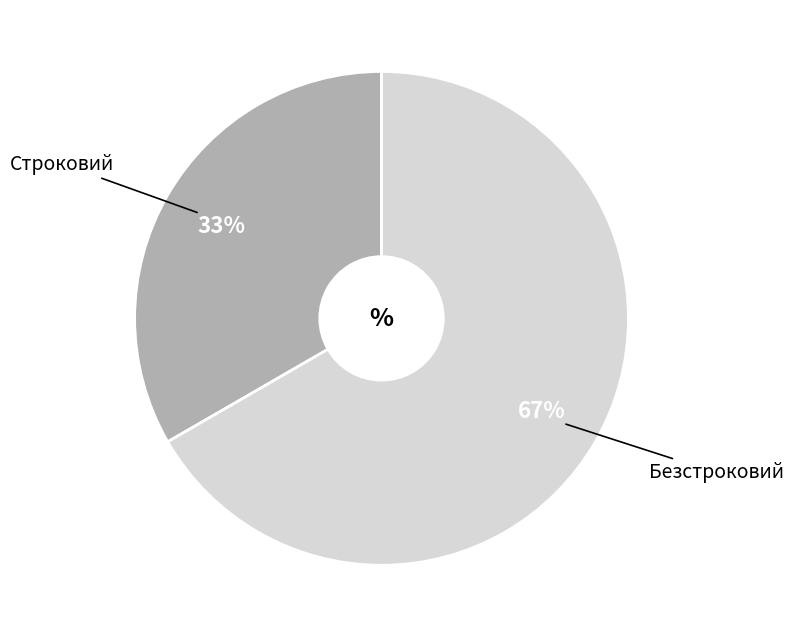

Combined, do Строковий and Безстроковий account for over 50%?

Yes